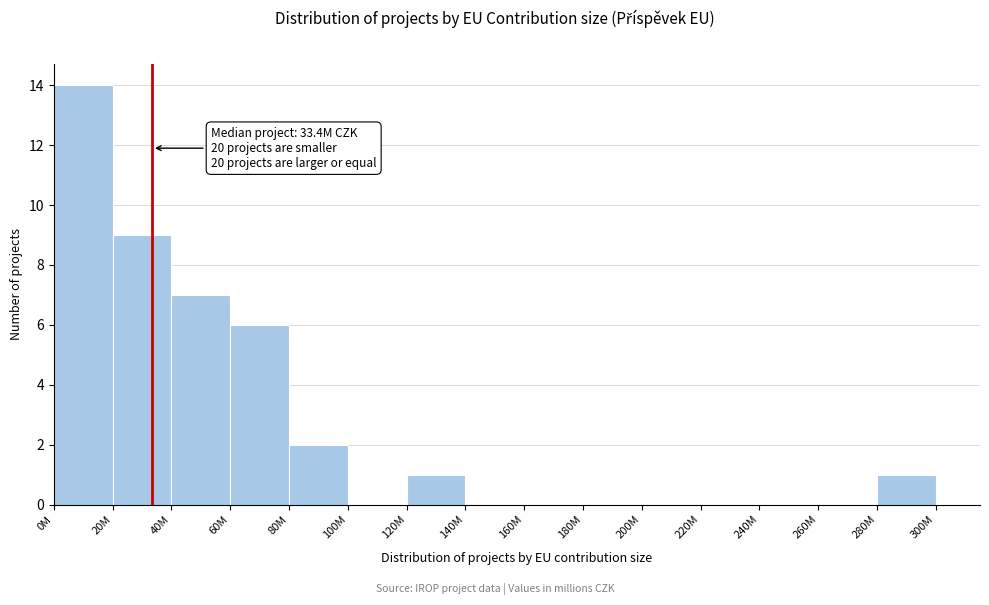

Which label corresponds to the largest value in the chart?

0M